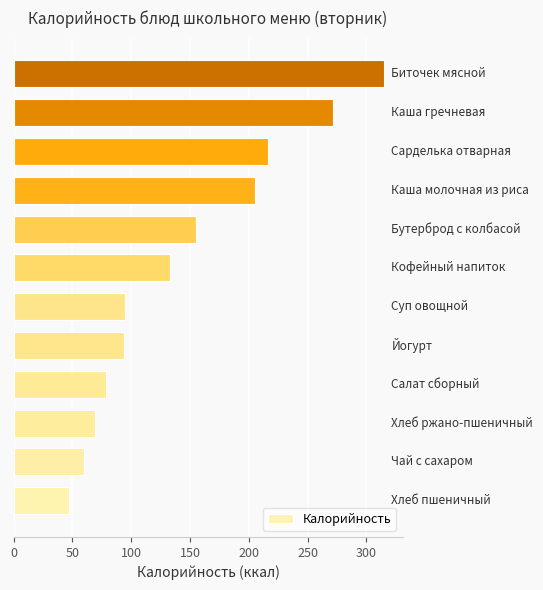

What is the smallest value displayed?

47